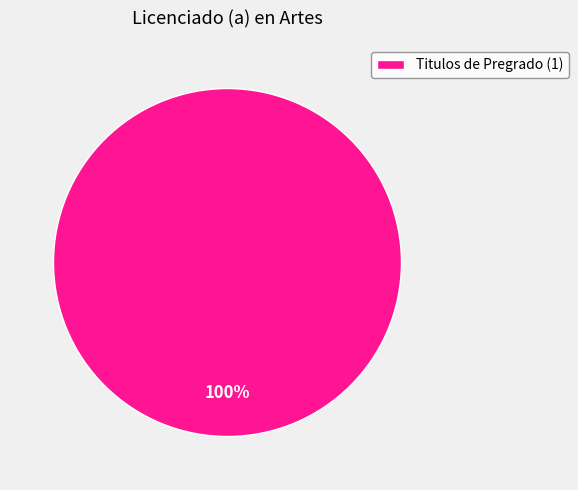

Count the number of slices in the pie.

1